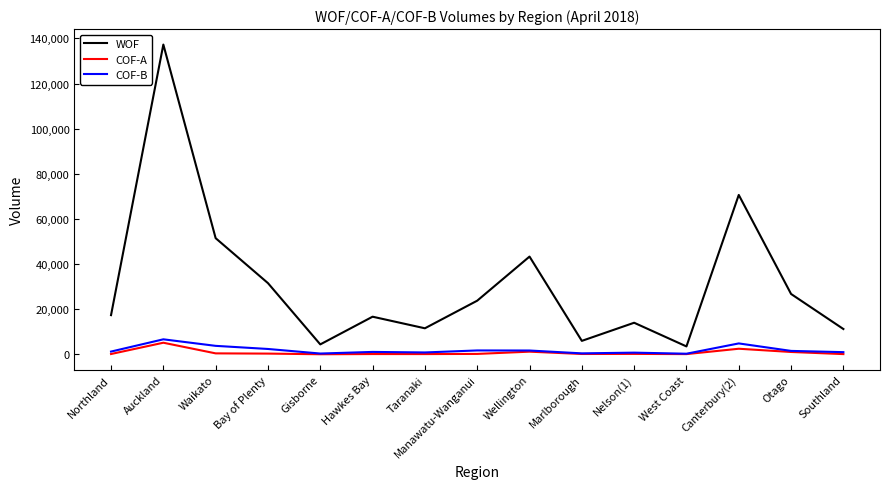

The WOF series shows 31549 at Bay of Plenty. True or false?

True